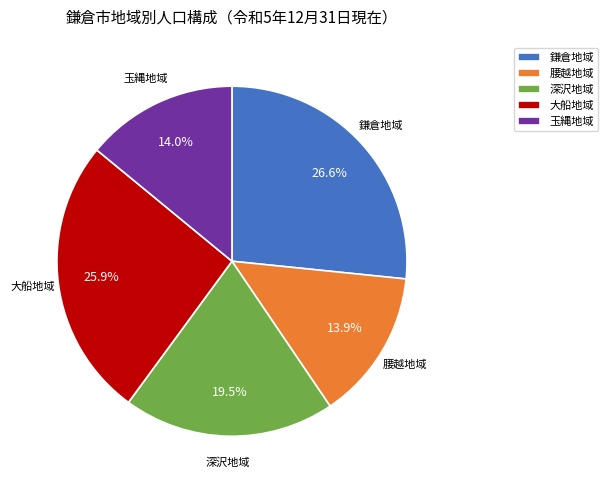

Between 深沢地域 and 腰越地域, which is larger?

深沢地域